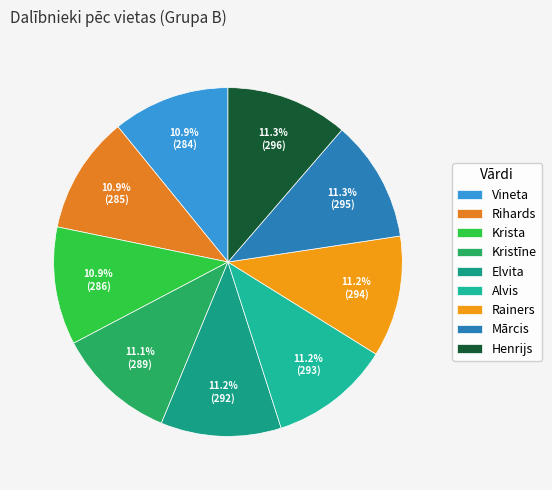

Which category has the biggest portion of the pie?

Henrijs